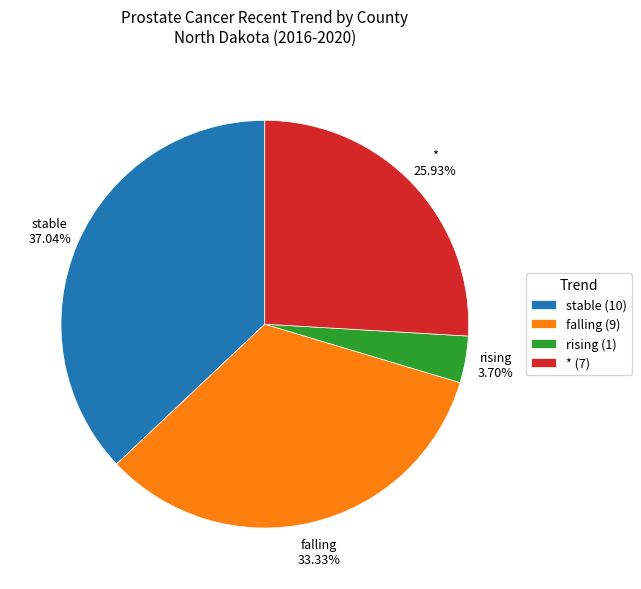

Which category has the biggest portion of the pie?

stable (10)